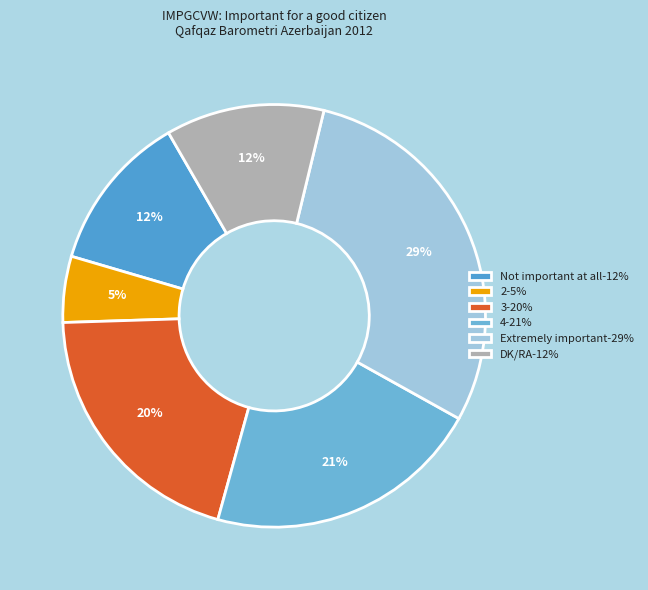

To the nearest percent, what is the combined percentage of 3 and 4?

41%